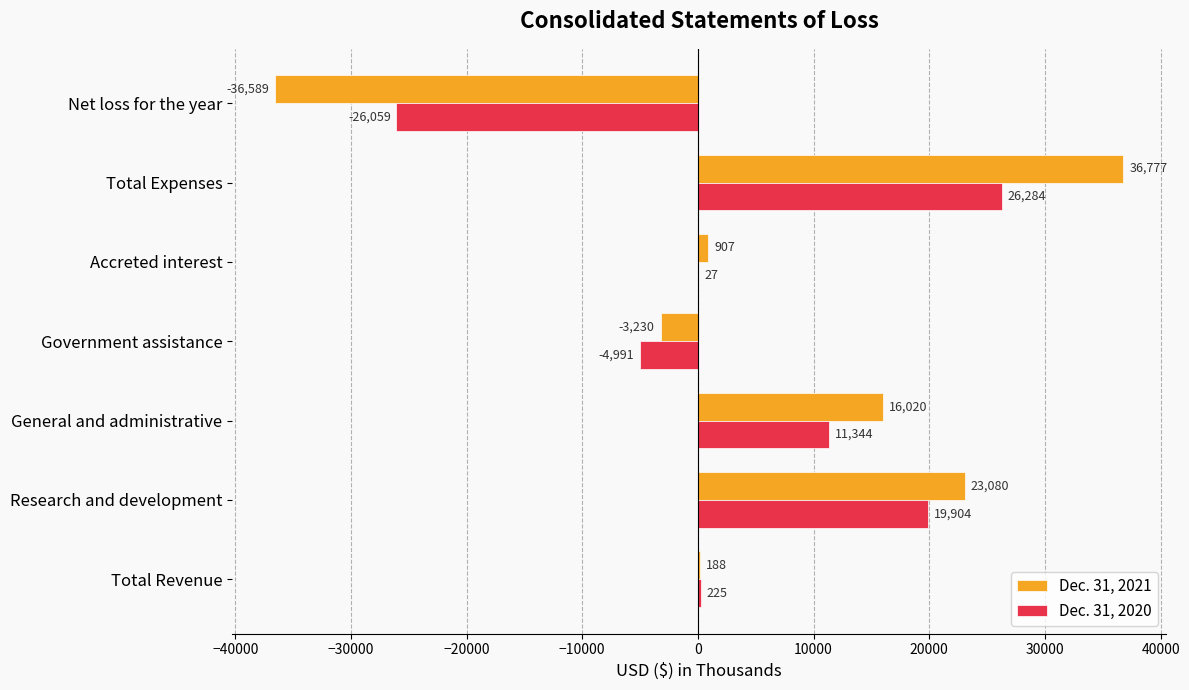

Count the number of data series in this chart.

2